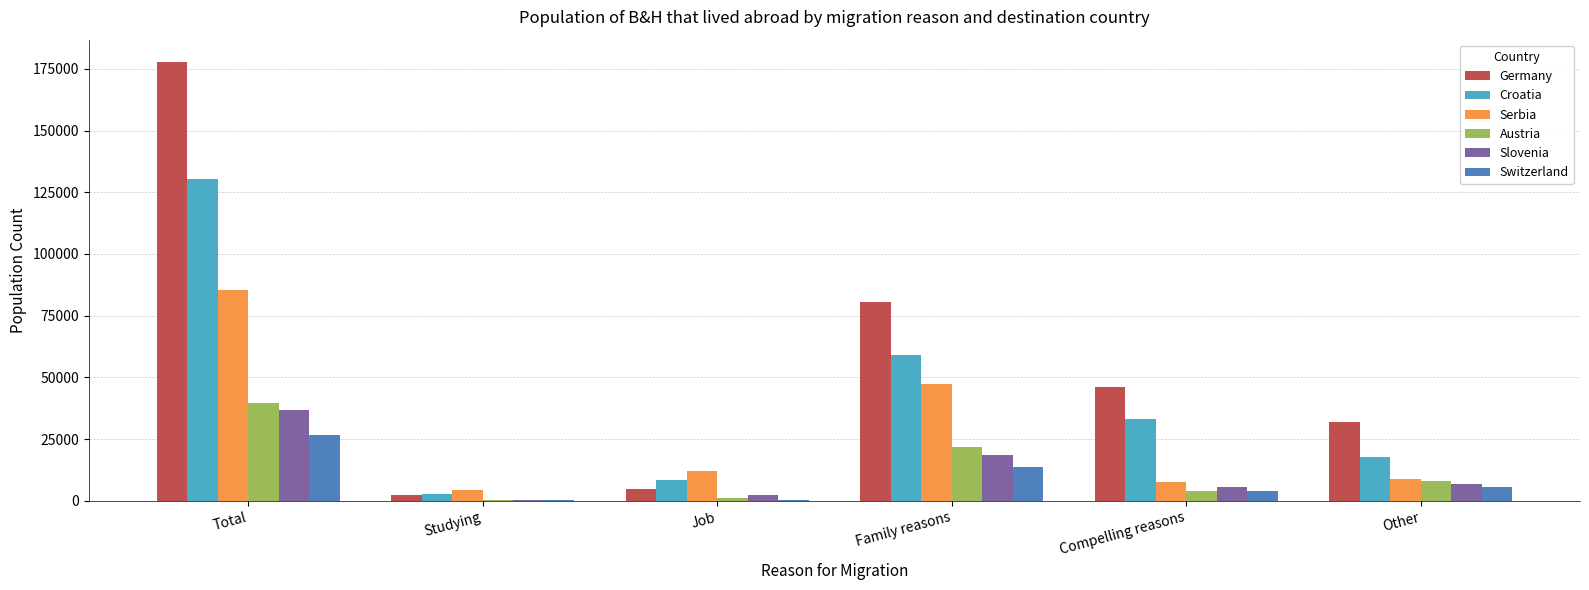

Which series has the largest range (max minus min)?

Germany